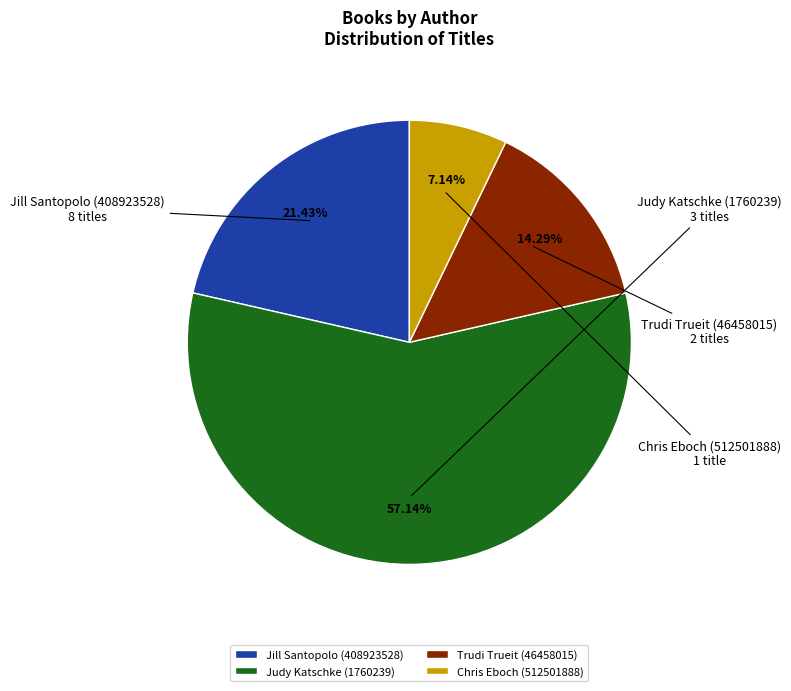

Combined, what portion of the pie is Trudi Trueit (46458015) and Jill Santopolo (408923528)?

35.7%